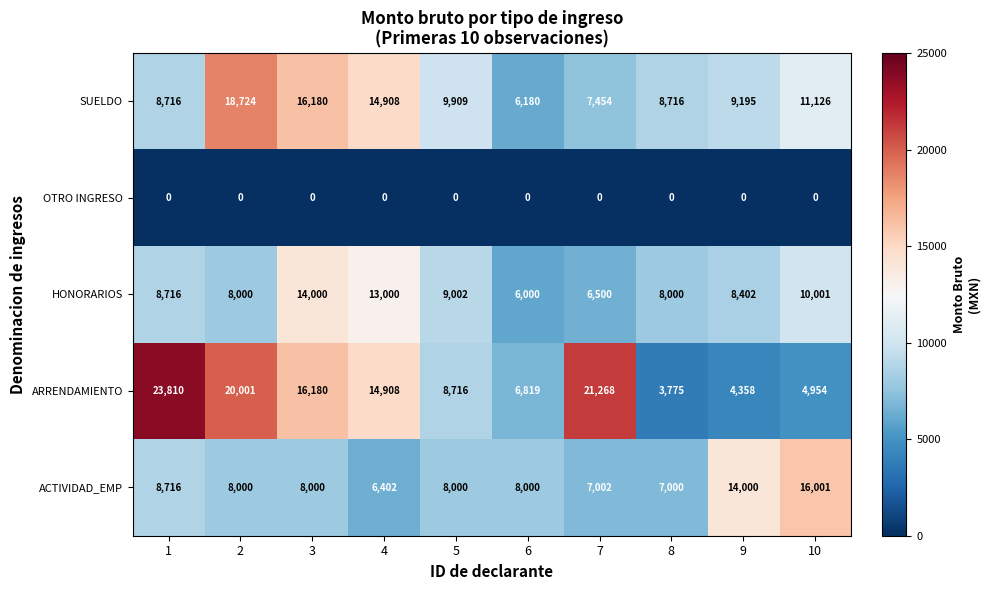

Read the HONORARIOS value at 4, to the nearest 100.

13000